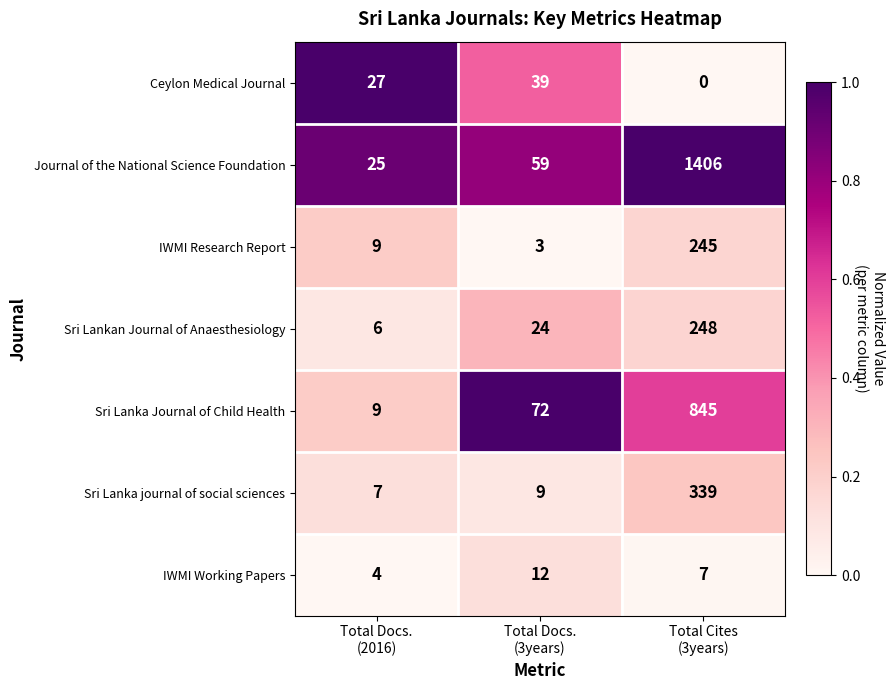

Rank the series by their maximum value, from lowest to highest.

IWMI Working Papers, Ceylon Medical Journal, IWMI Research Report, Sri Lankan Journal of Anaesthesiology, Sri Lanka journal of social sciences, Sri Lanka Journal of Child Health, Journal of the National Science Foundation